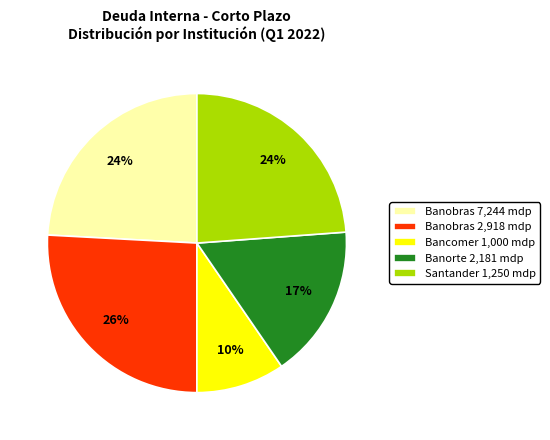

Which category has the biggest portion of the pie?

Banobras 2,918 mdp